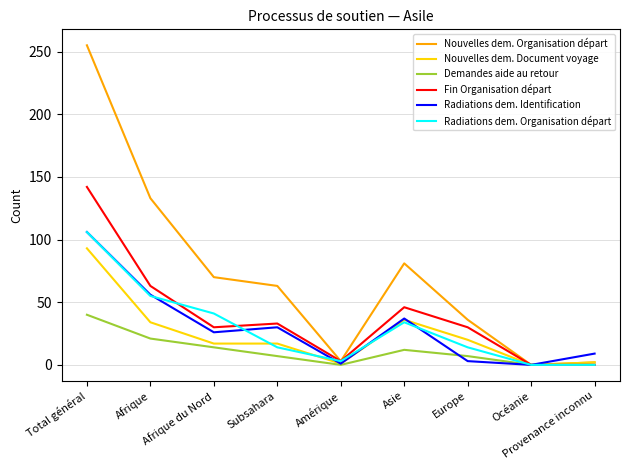

Which series has the largest range (max minus min)?

Nouvelles dem. Organisation départ